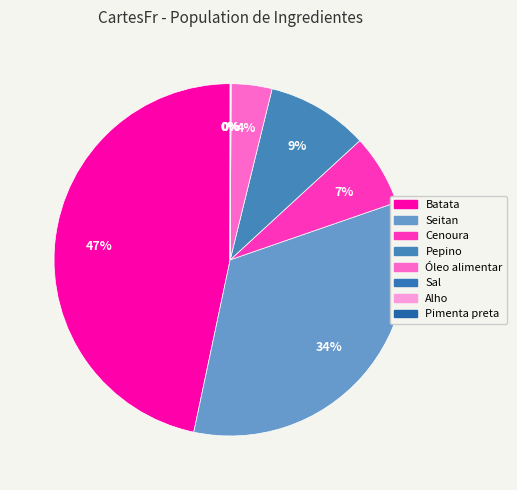

True or false: Alho accounts for 0% of the total.

True